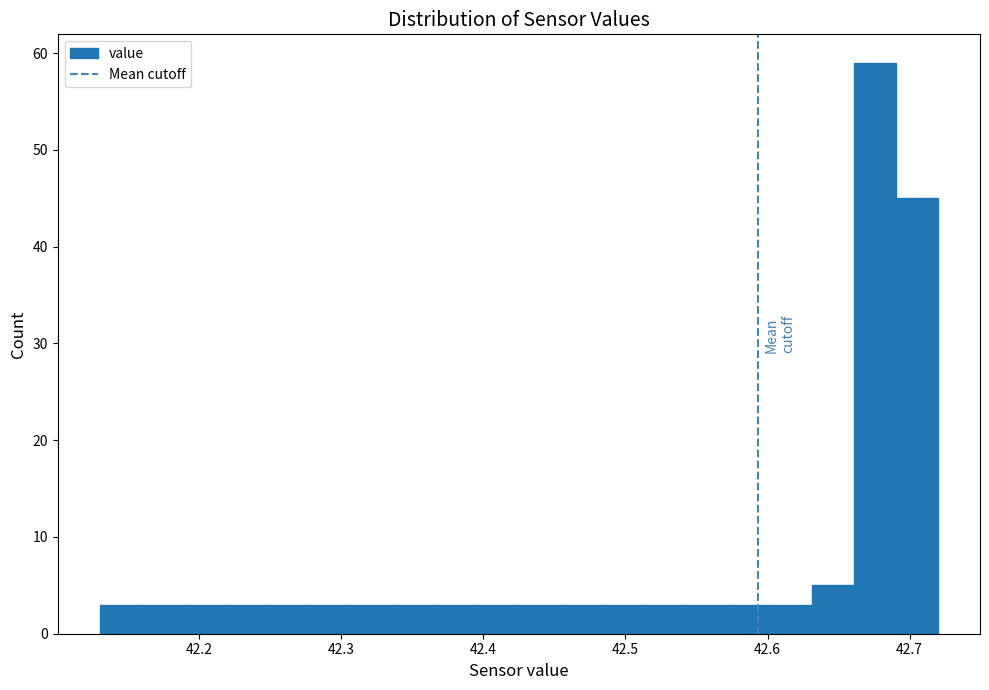

Around what value on the x-axis is the tallest bar? Give the approximate position of its centre, as read against the axis.

42.68